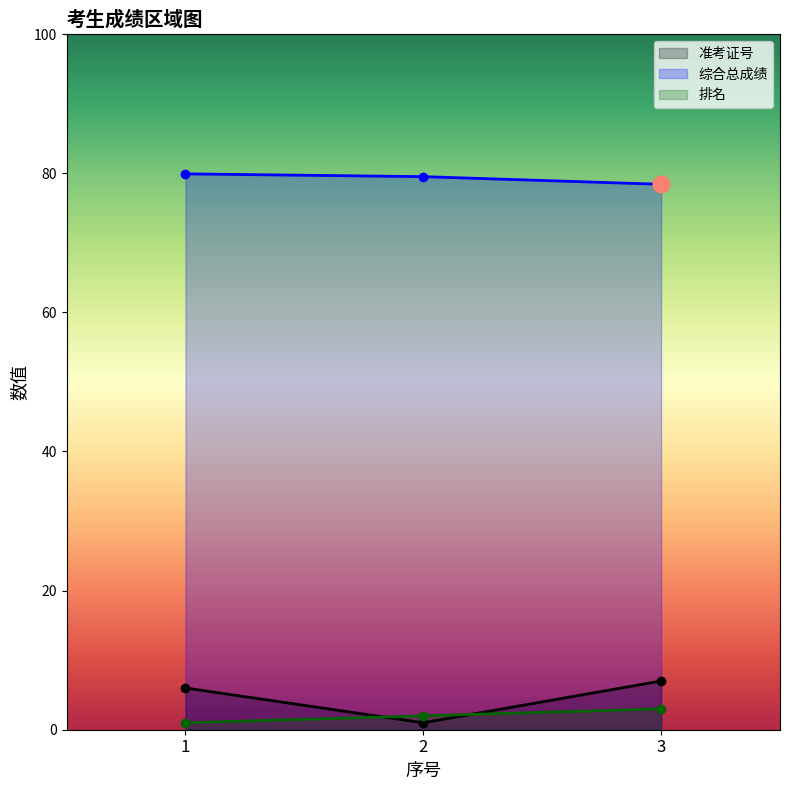

Is it true that 排名 equals 1.0 at 1?

True